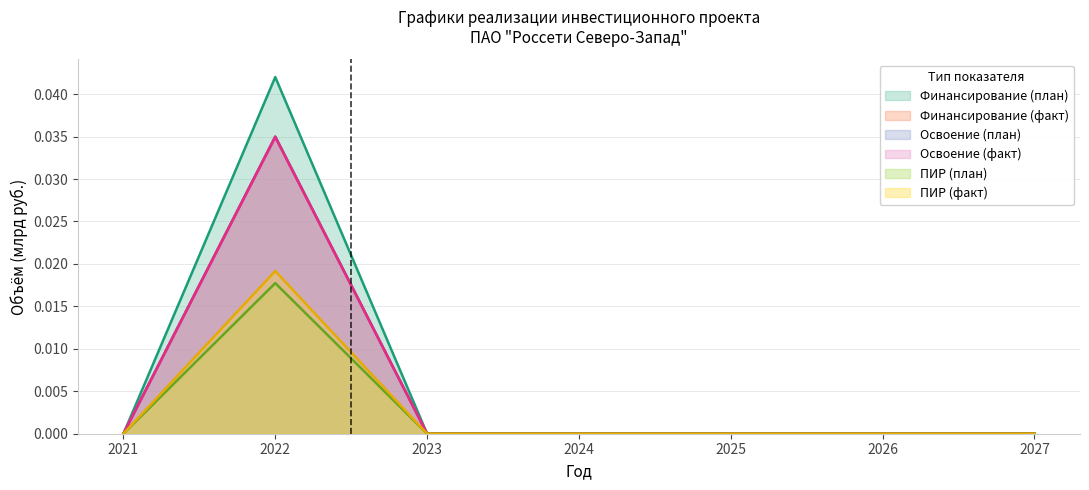

At which label is Освоение (факт) closest to 0?

2021